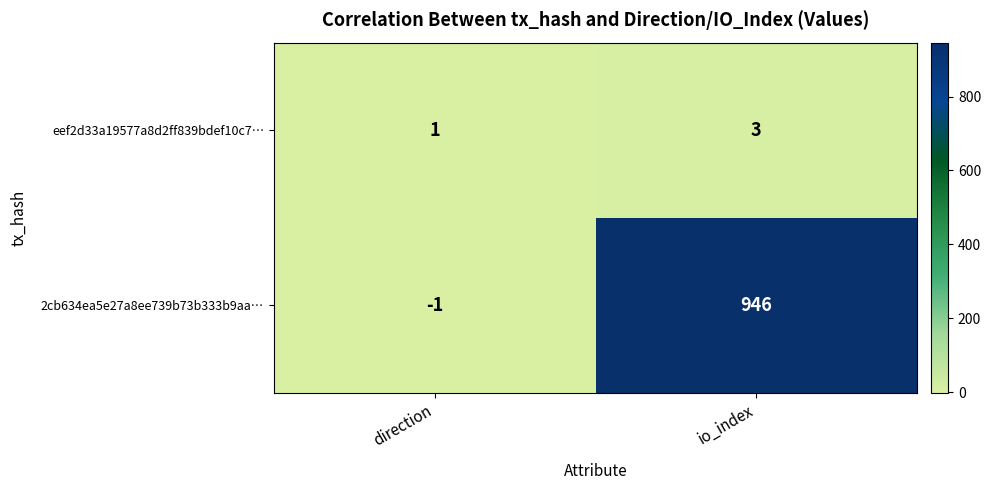

Which series changed the most between direction and io_index?

2cb634ea5e27a8ee739b73b333b9aa…